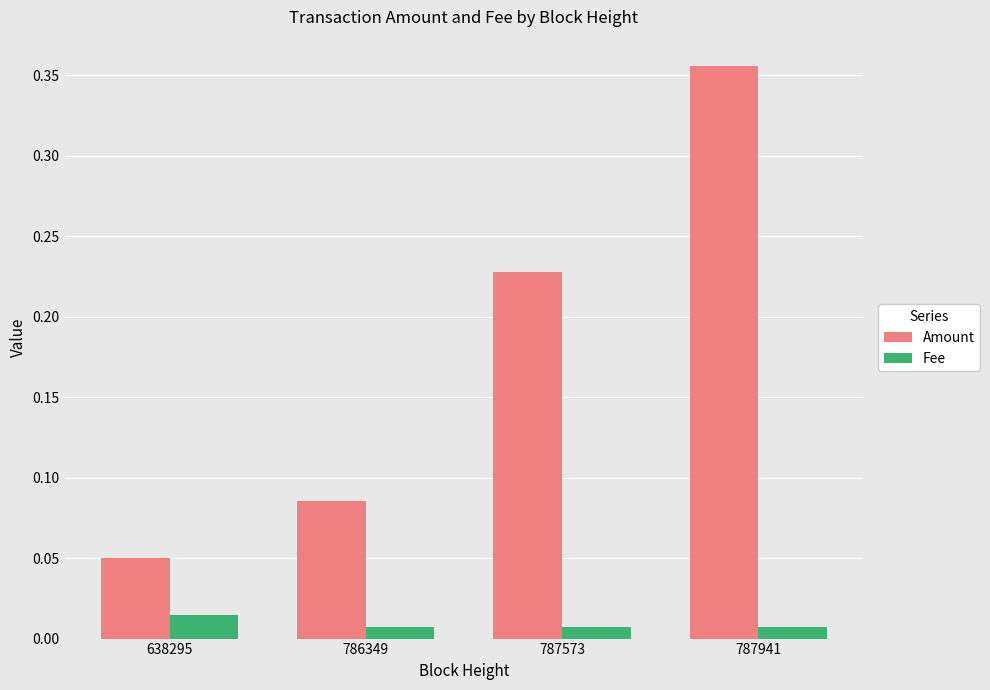

How many bars are there in total?

8